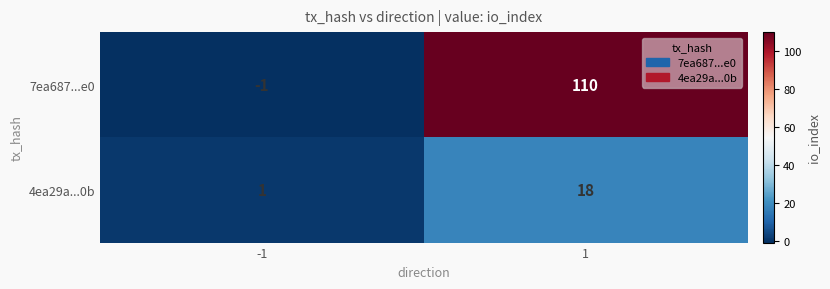

At which category is the sum across all series the highest?

1